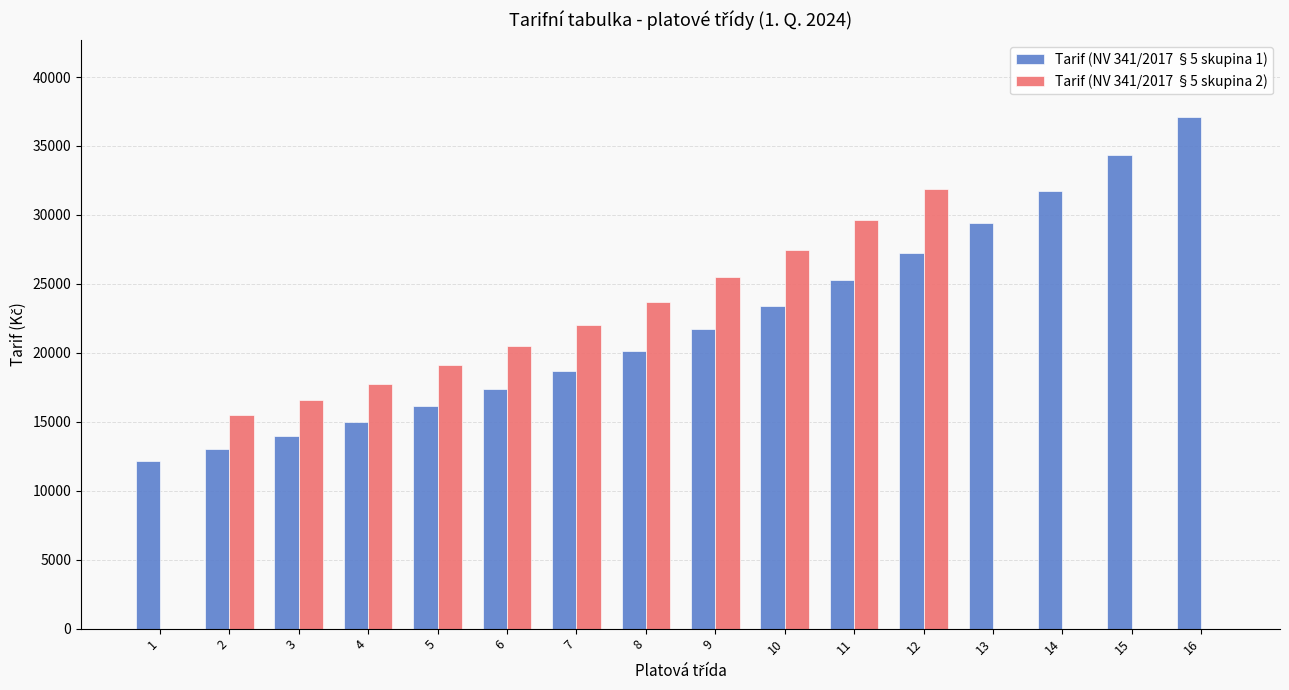

What is the spread (max minus min) of values at 13?

29410